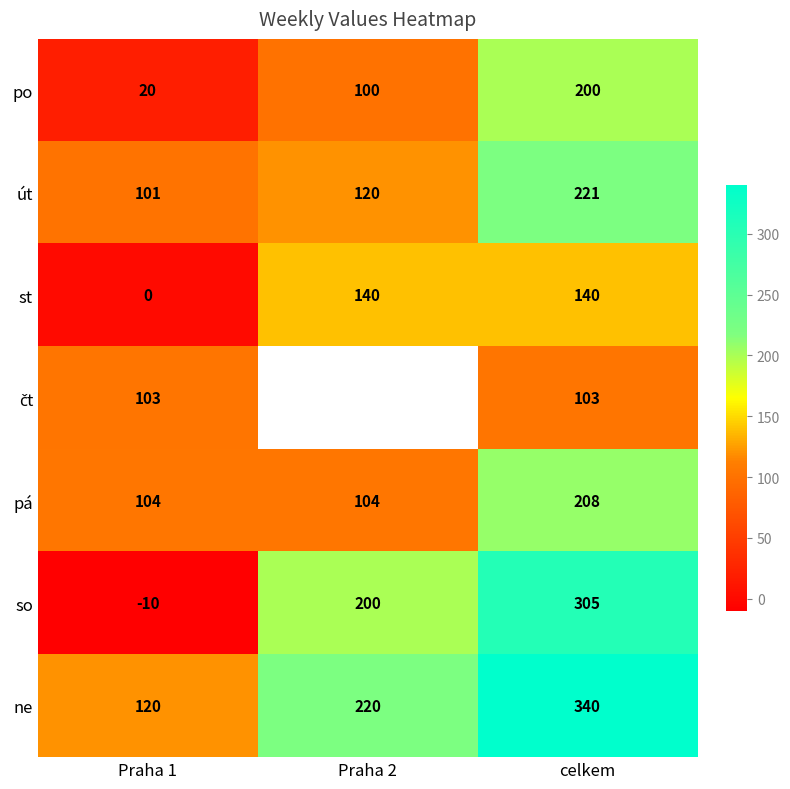

What is the difference between the highest and lowest values at celkem?

237